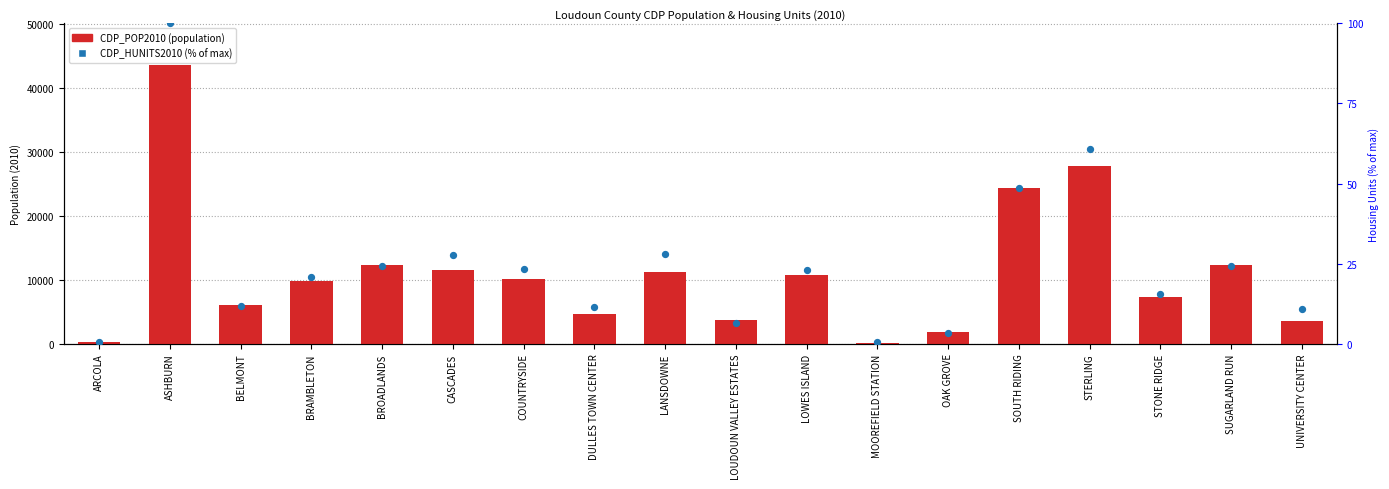

Which series has the widest spread of Y values?

CDP_POP2010